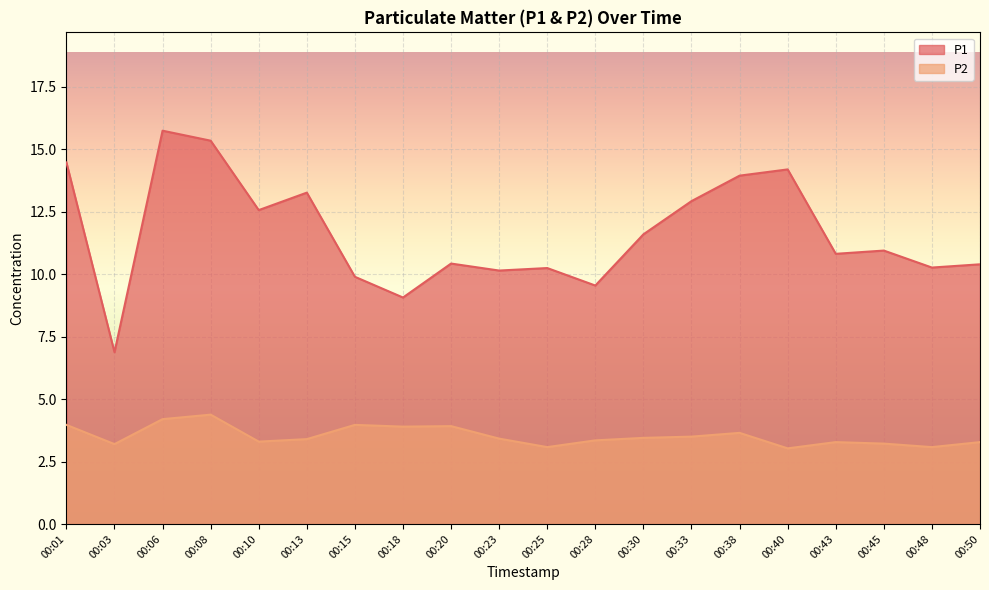

Rank the series at 00:01 from lowest to highest value.

P2, P1